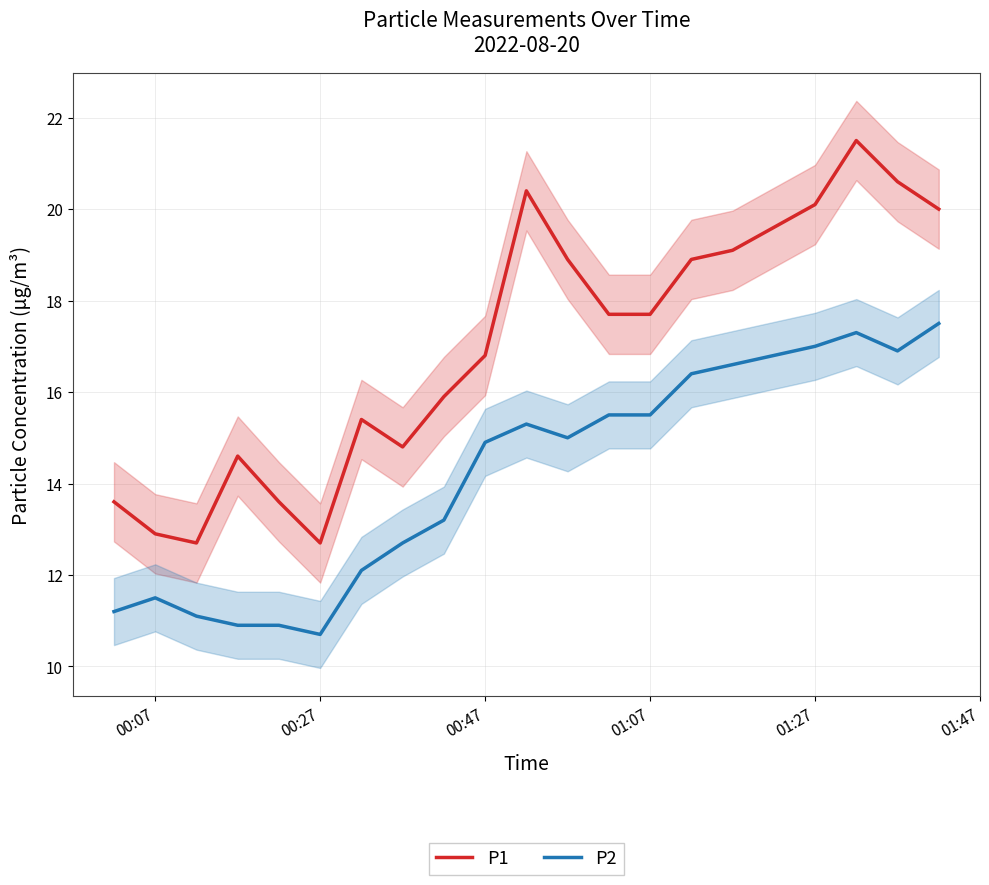

True or false: P1 has a value of 12.9 at 00:07.

True